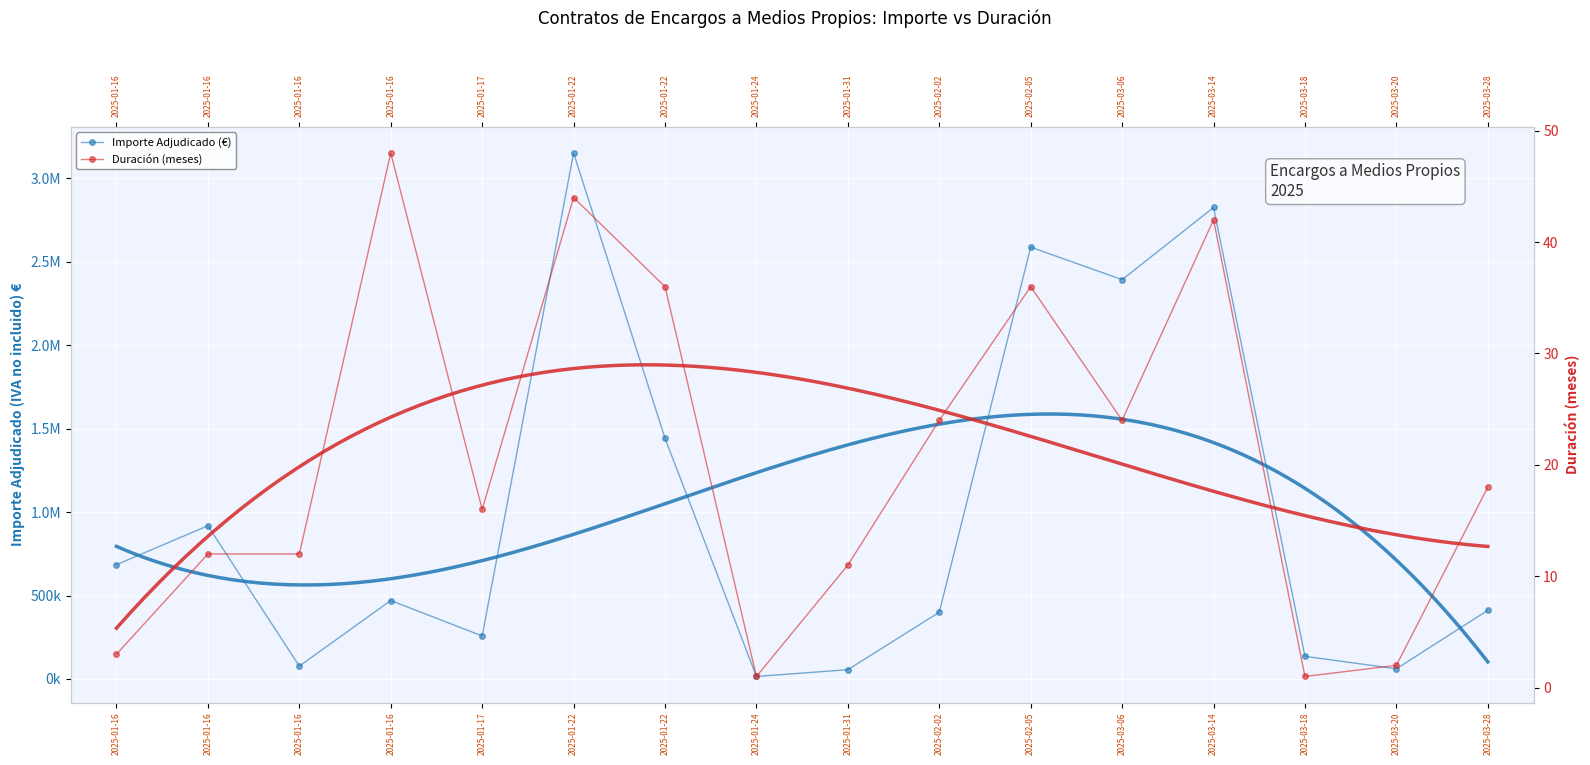

At 2025-01-24, list the series in order from smallest to largest.

Duración (meses), Importe Adjudicado (€)